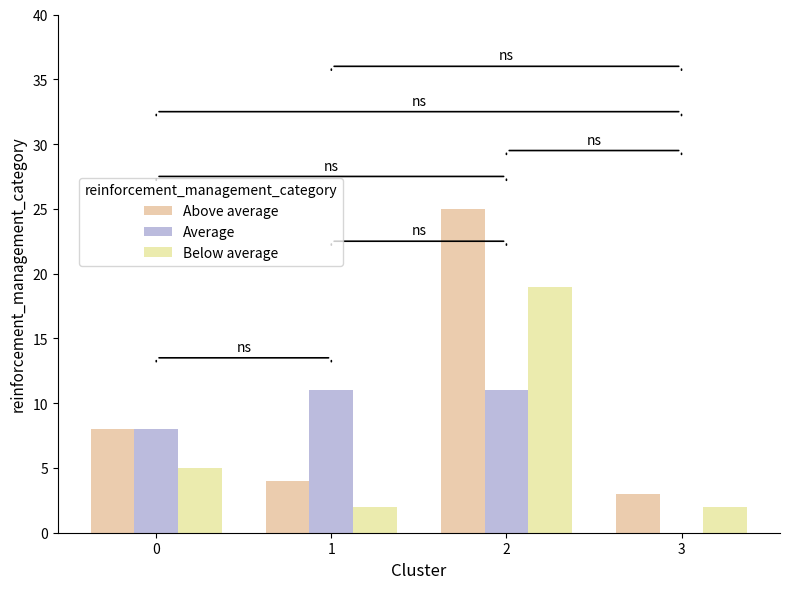

At which category does the chart reach its minimum across all series?

3